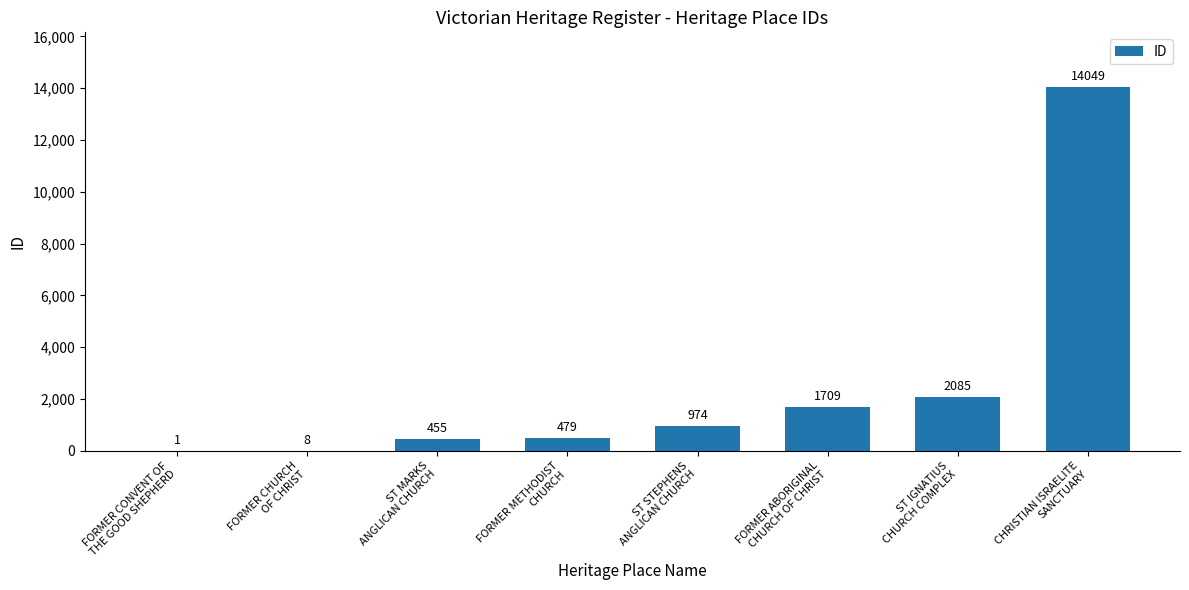

Are the bars horizontal?

No